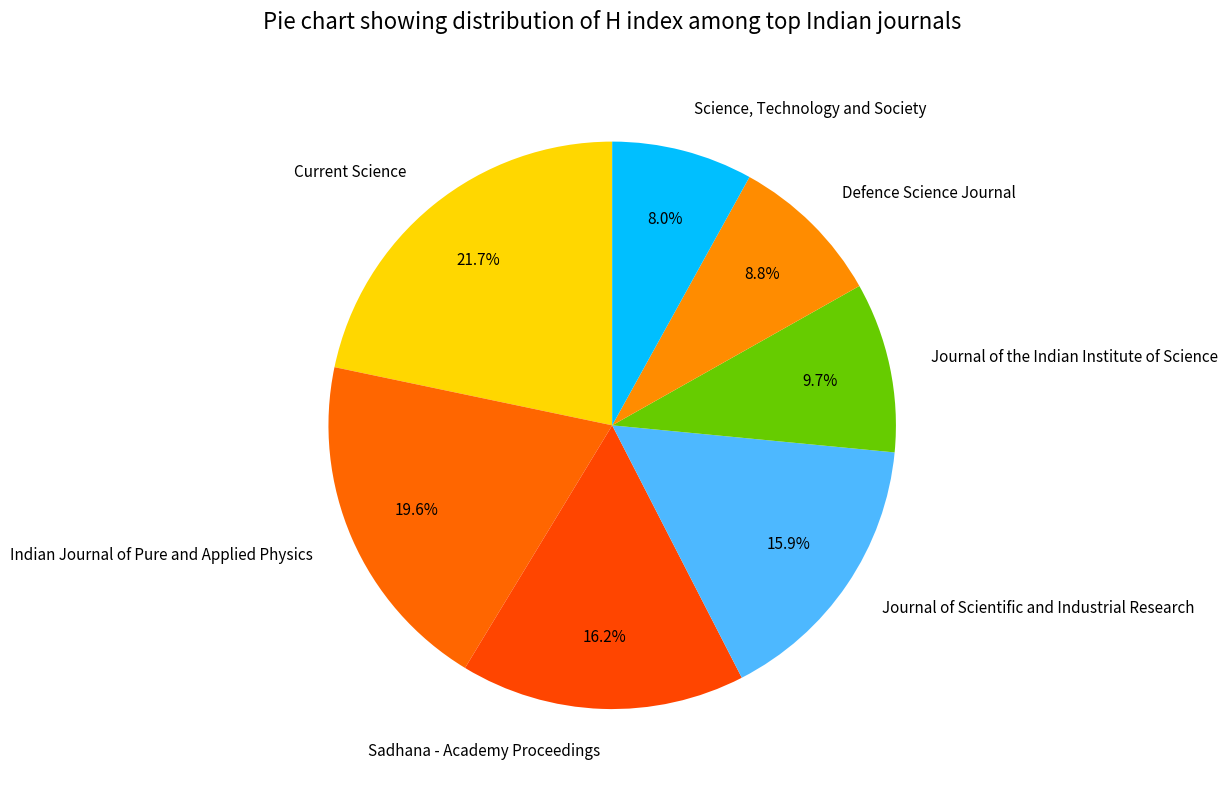

Is there any slice that represents more than half of the pie?

No